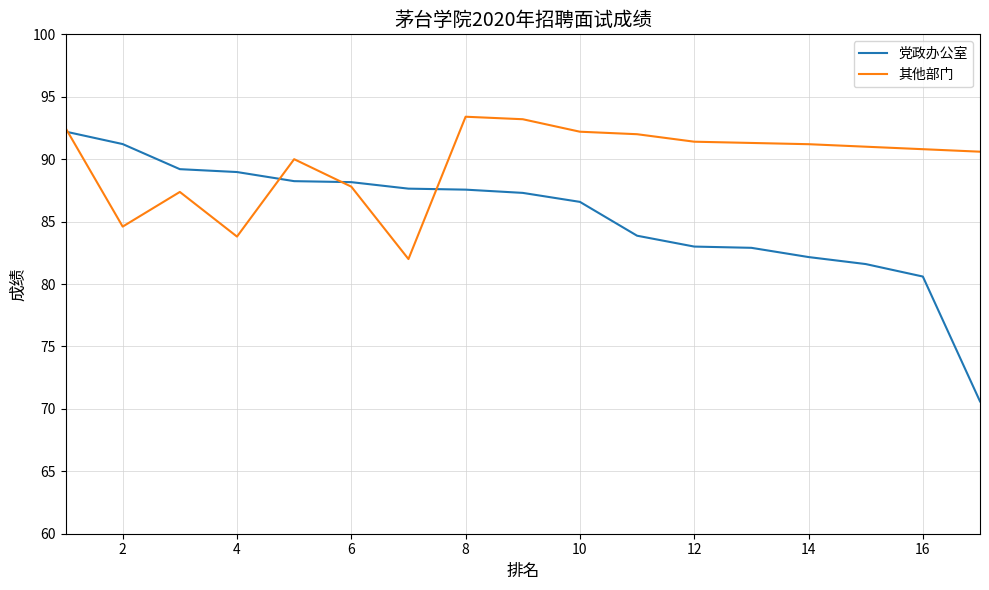

Which series has the widest spread of values?

党政办公室